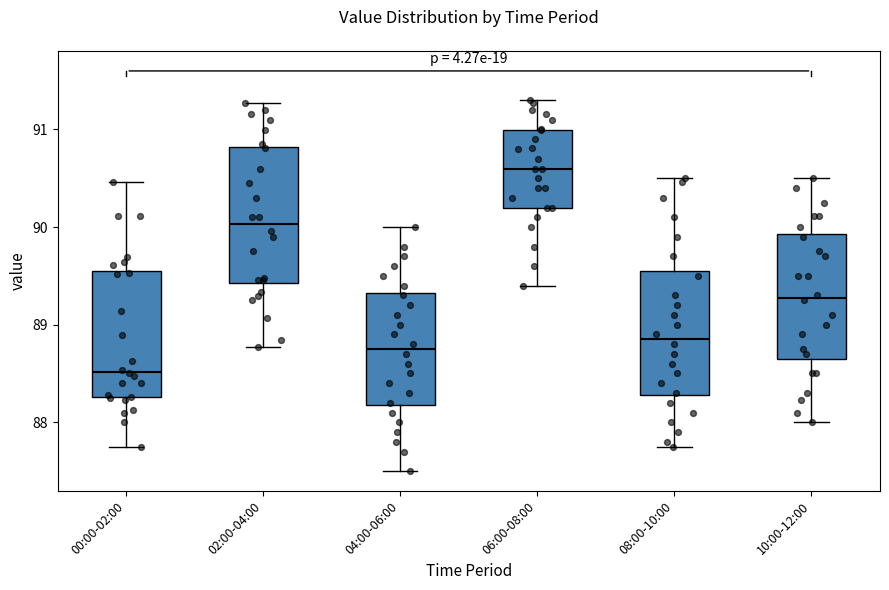

Reading left to right, read every box against the y-axis: the position of its median line, the range the box covers, and the ends of its whiskers. The values are not printed on the chart, so give them approximately, as read against the axis.

00:00-02:00: median 88.5, box 88.3 to 89.6, whiskers 87.8 to 90.5
02:00-04:00: median 90.0, box 89.4 to 90.8, whiskers 88.8 to 91.3
04:00-06:00: median 88.8, box 88.2 to 89.3, whiskers 87.5 to 90.0
06:00-08:00: median 90.6, box 90.2 to 91.0, whiskers 89.4 to 91.3
08:00-10:00: median 88.9, box 88.3 to 89.6, whiskers 87.8 to 90.5
10:00-12:00: median 89.3, box 88.7 to 89.9, whiskers 88.0 to 90.5